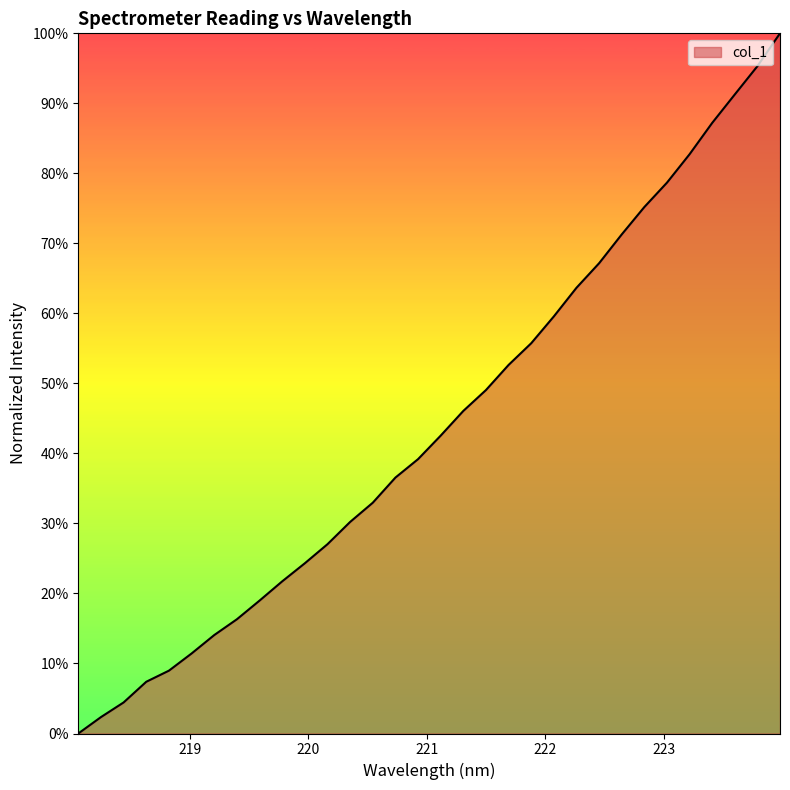

What is the sum of all values?

14.1